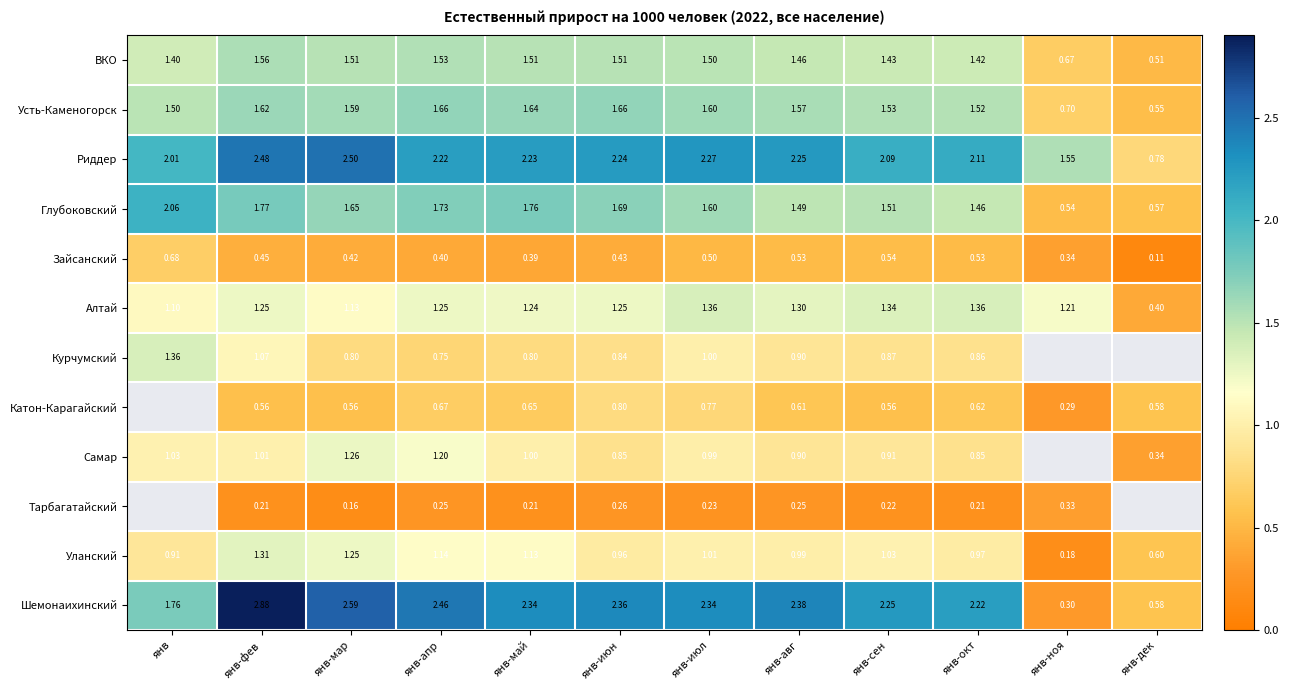

How many values in the ВКО series are below 1?

2